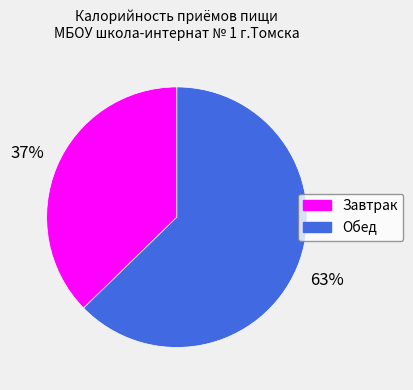

The Завтрак slice represents 37% of the pie. True or false?

True